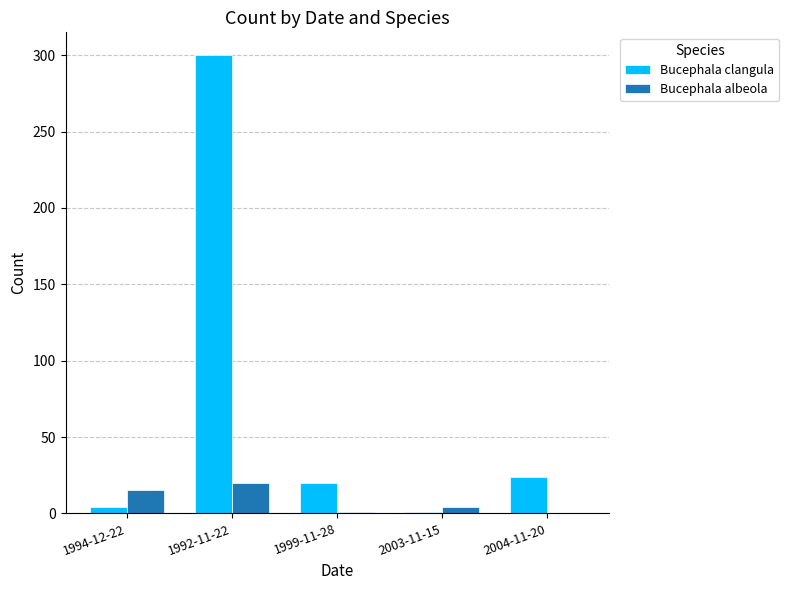

What is the greatest value displayed?

300